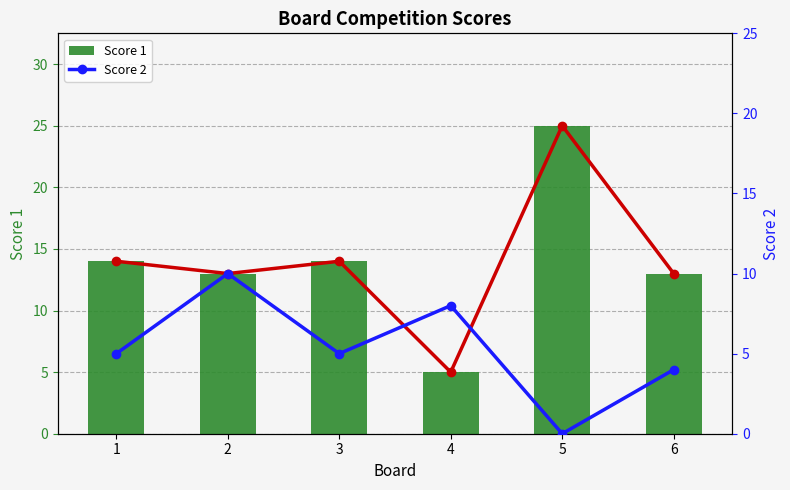

At 4, list the series in order from smallest to largest.

Score 1 (line), Score 1, Score 2